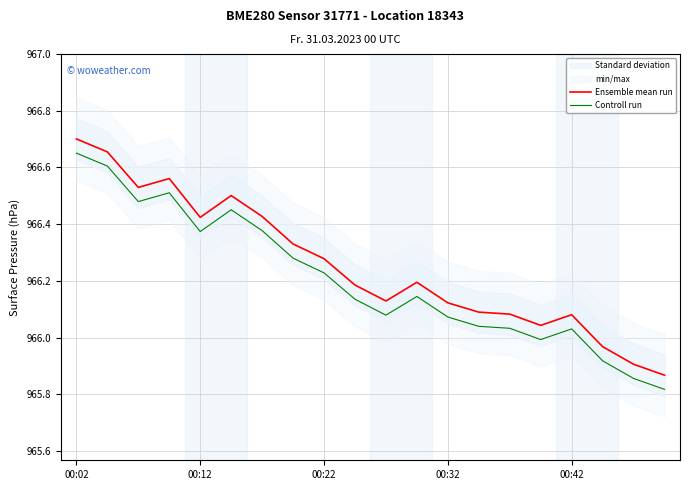

True or false: Ensemble mean run and Controll run intersect in this chart.

False